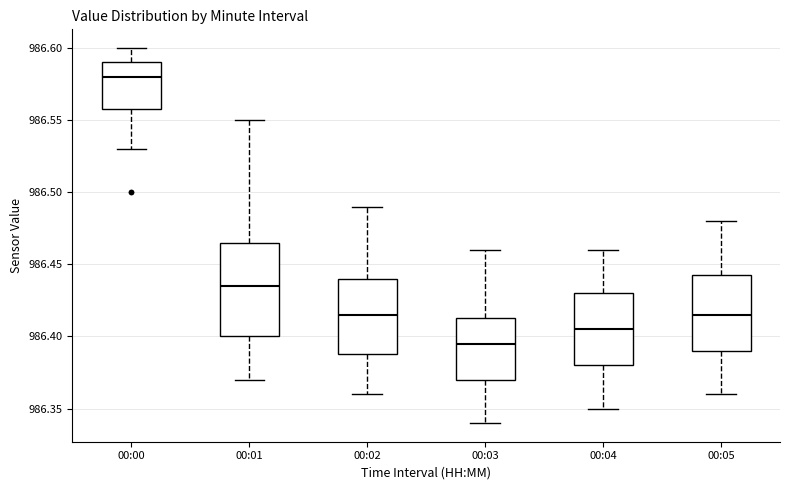

Comparing the boxes themselves (not the whiskers), which one is the tallest?

00:01